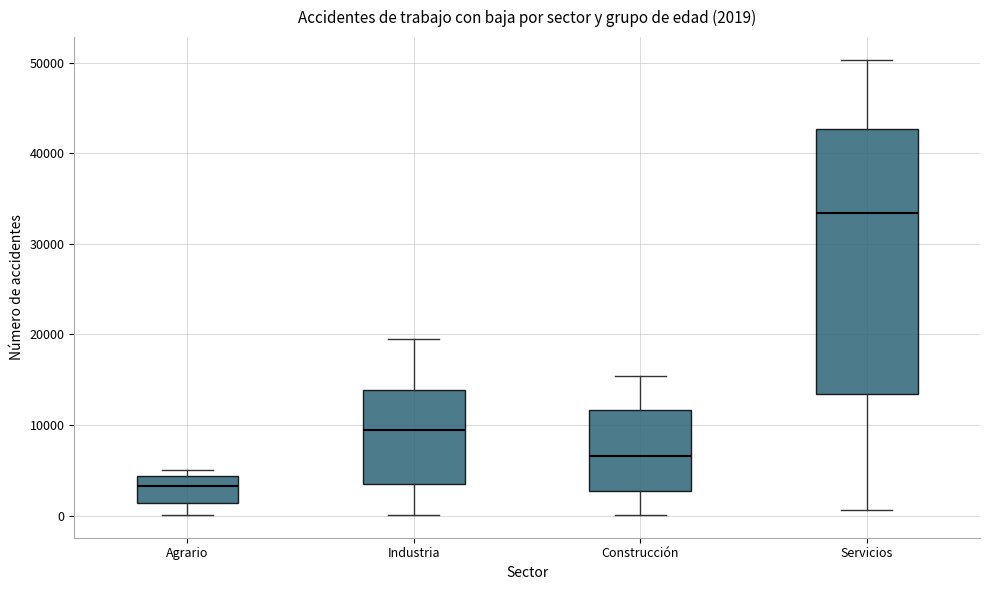

Which box's median line is the highest?

Servicios